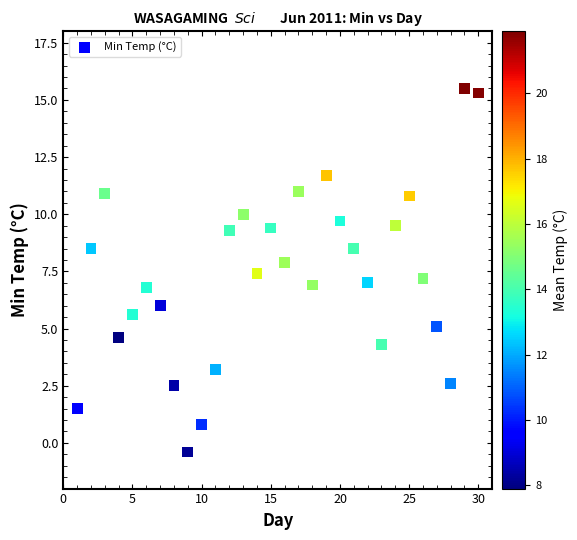

What is the range of Y values (max minus min)?

15.9